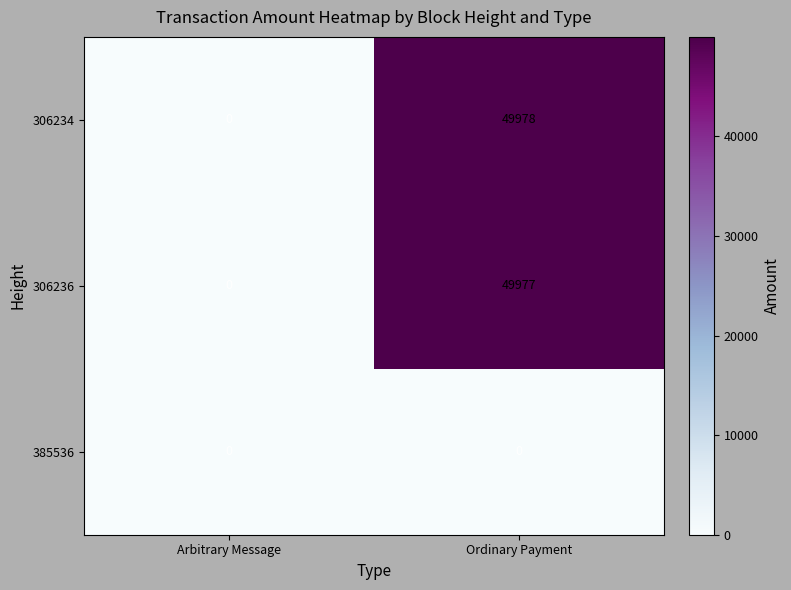

True or false: 306236 has a value of 0 at Arbitrary Message.

True